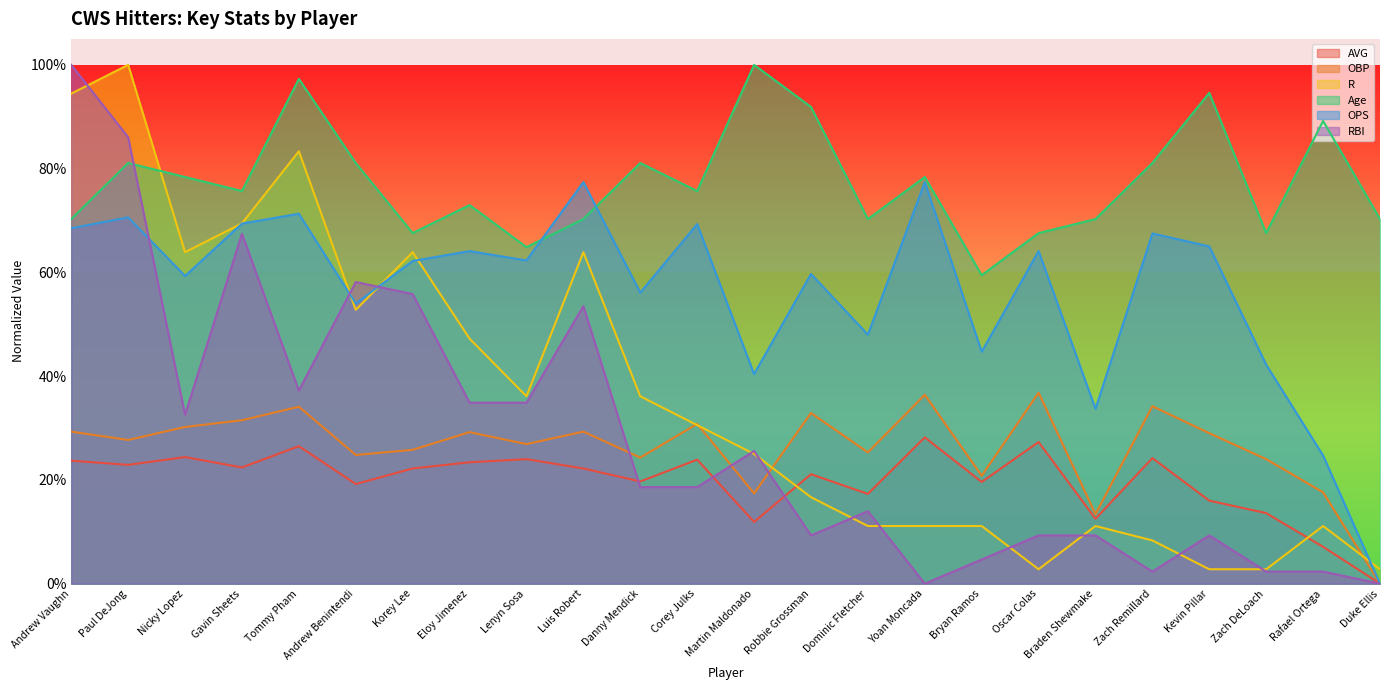

True or false: OPS and OBP cross at least once.

False